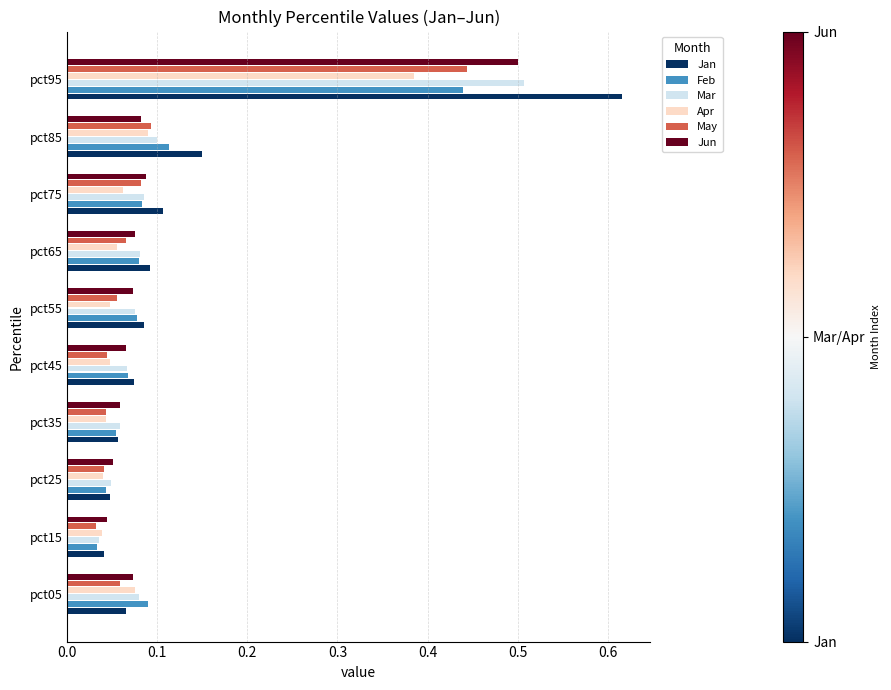

Which series has the largest total across all categories?

Jan